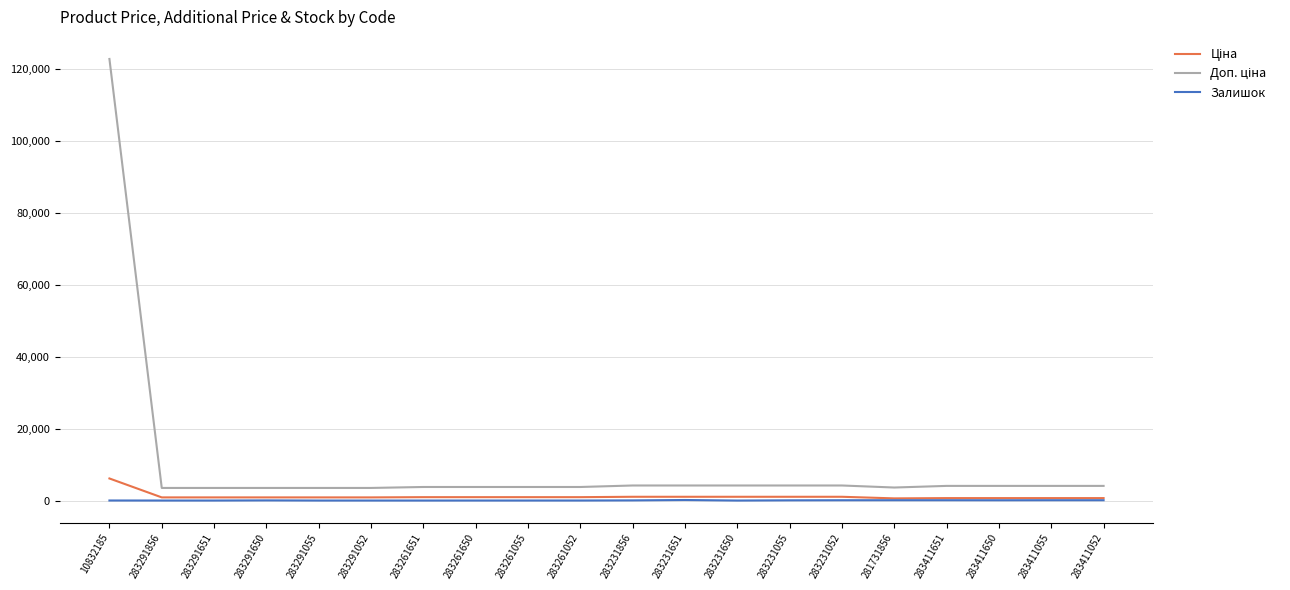

What position from the right is 283411650?

3